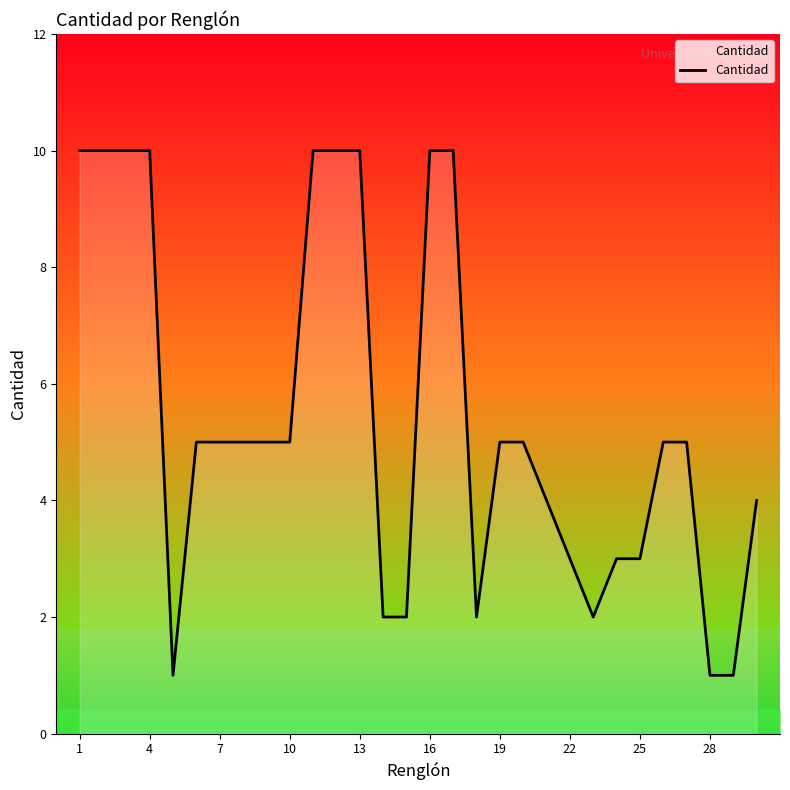

What is the difference between the maximum and minimum values?

9